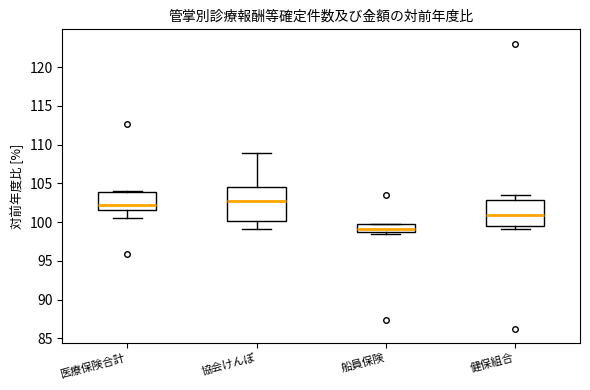

Which box is the tallest, from its lower edge to its upper edge?

協会けんぽ